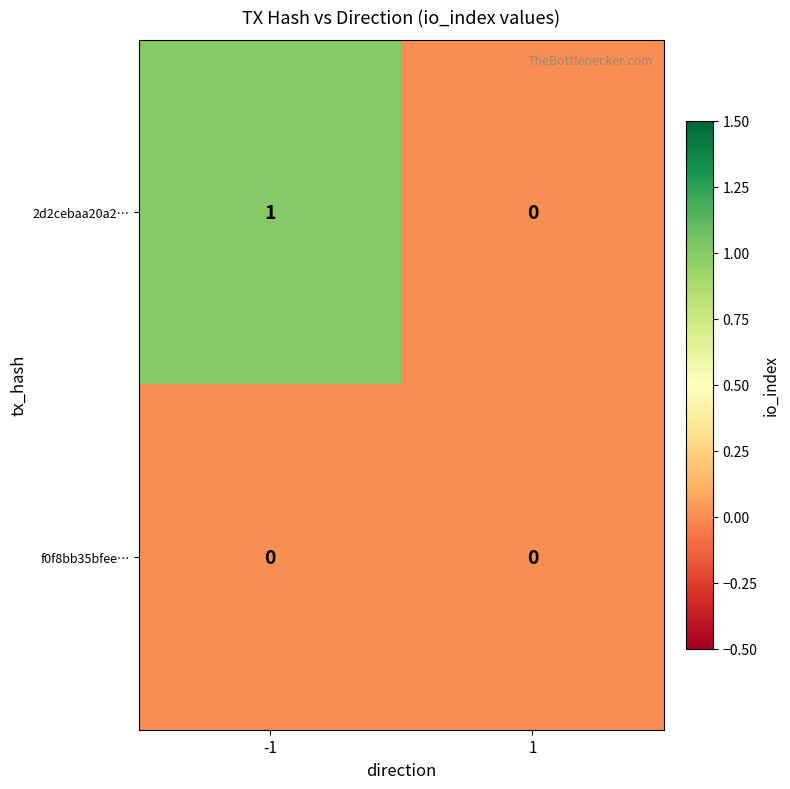

Reading left to right, list all the values displayed in this chart.

2d2cebaa20a2…: 1	0
f0f8bb35bfee…: 0	0